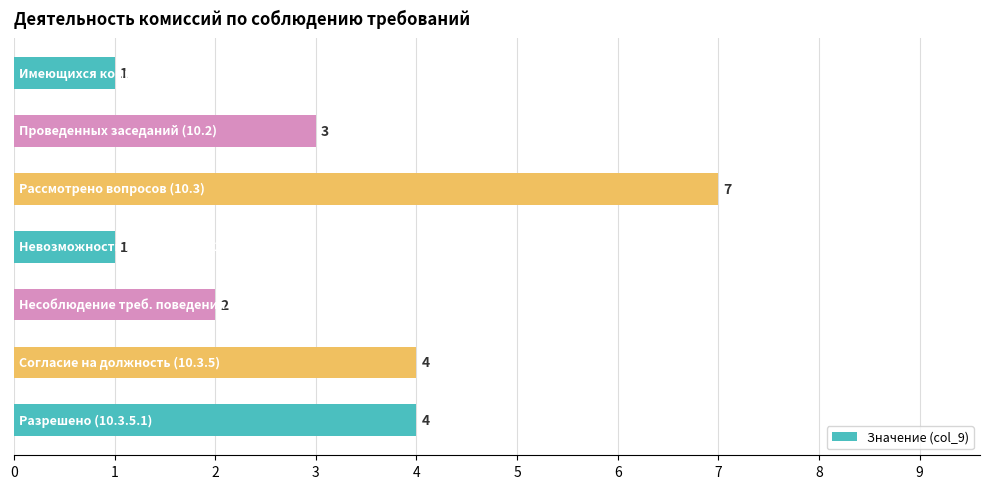

How many values are between 1 and 4?

6